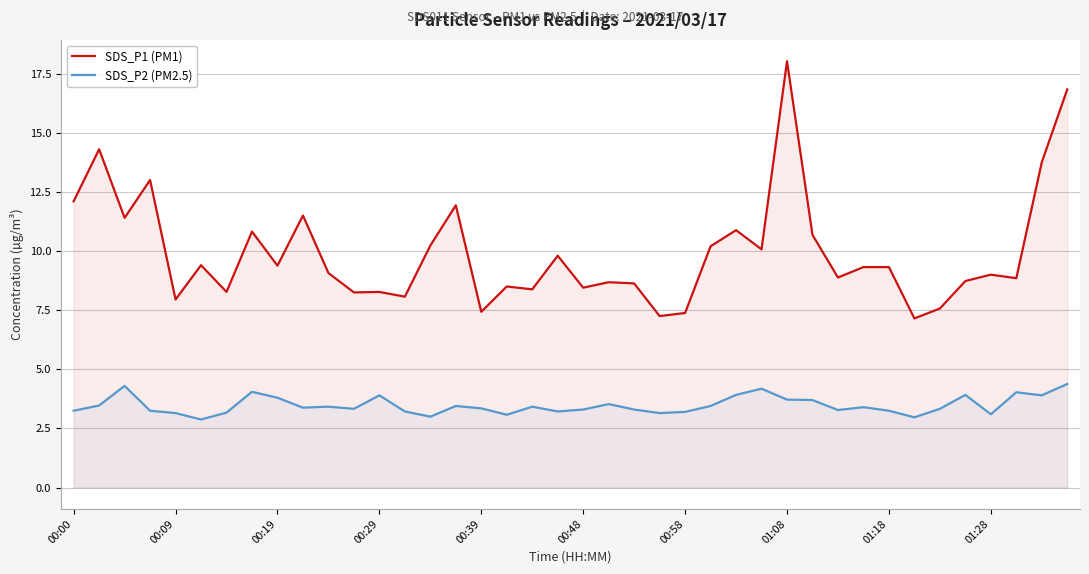

True or false: SDS_P1 (PM1) has a value of 8.0 at 00:09.

True